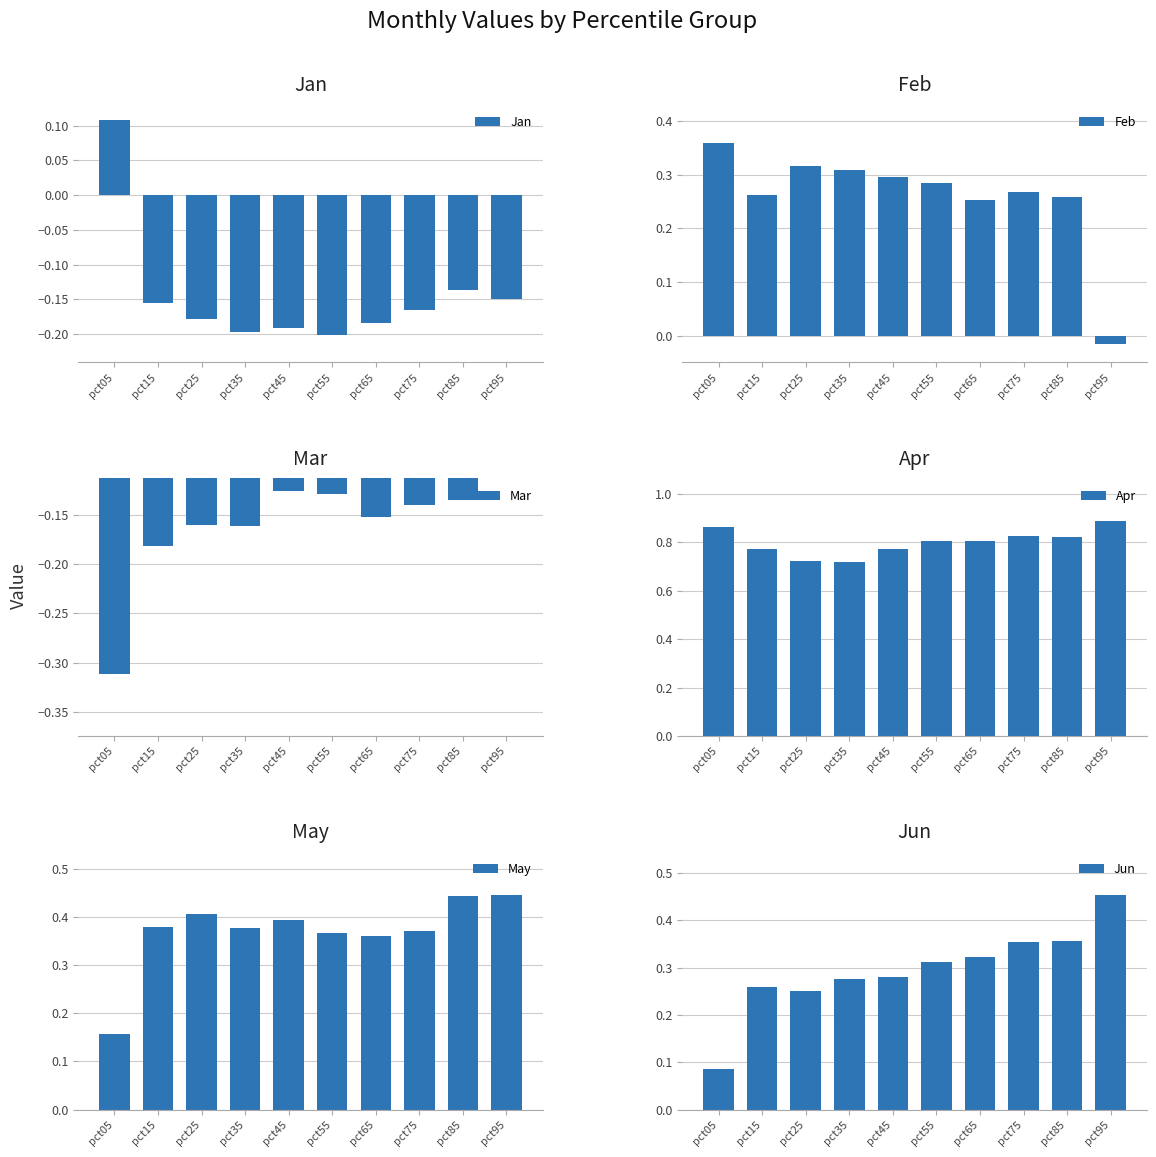

Read the Jun value at pct75.

0.4